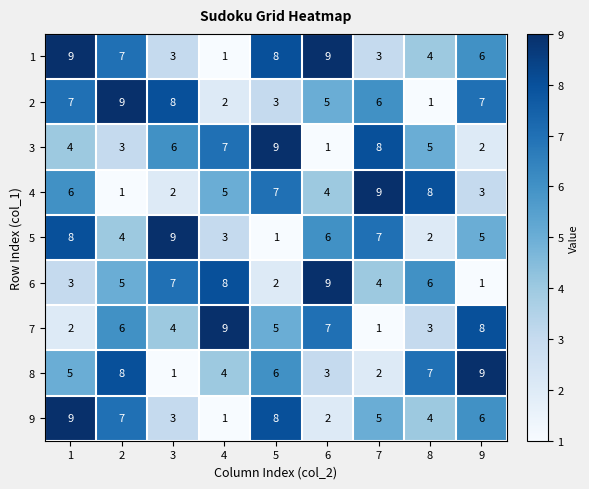

Which series changed the most between 5 and 7?

5